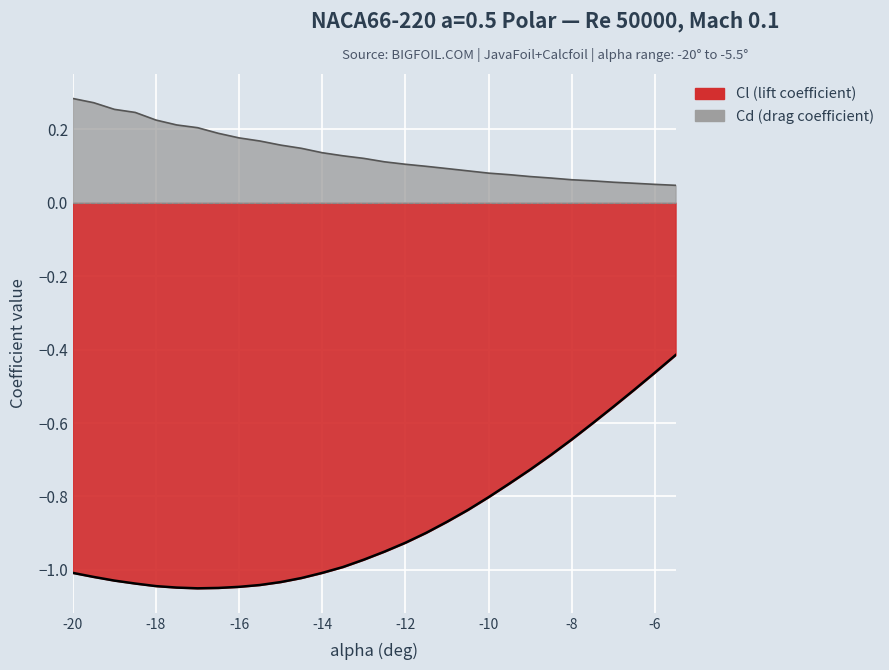

Which series changed the most between -15.5 and -6.5?

Cl